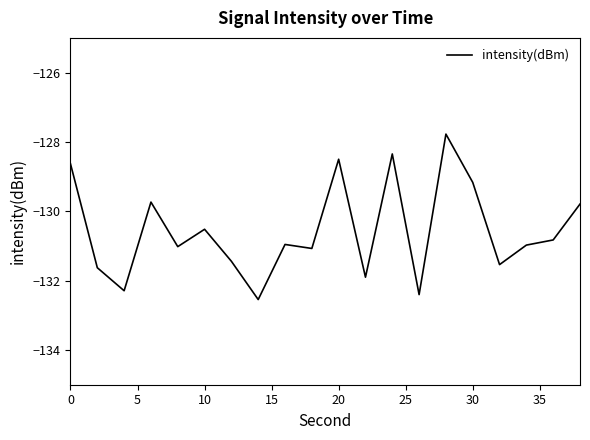

What is the greatest value displayed?

-127.8